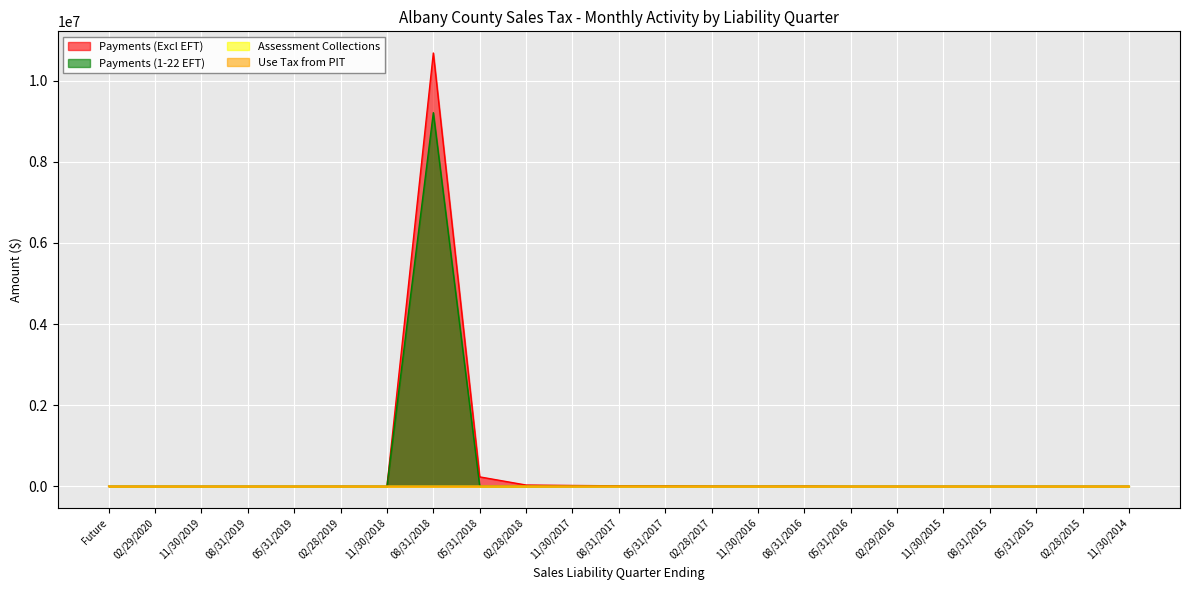

What is the greatest value displayed?

10679747.2